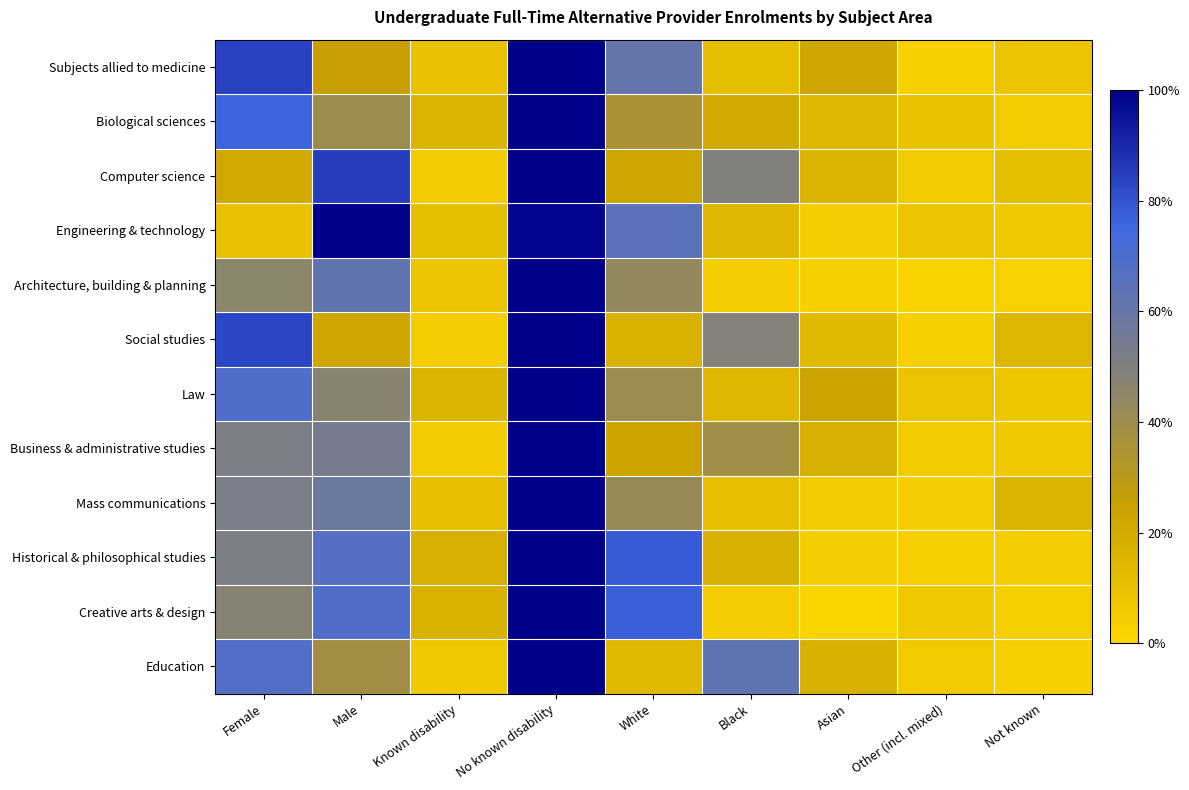

At how many categories does at least one series exceed 0?

9